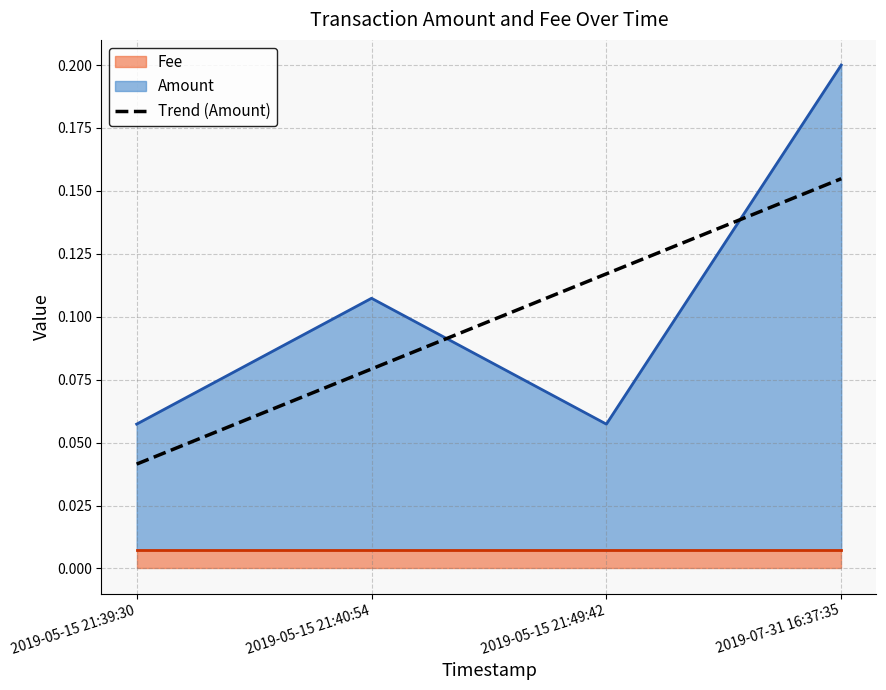

Is it true that Trend (Amount) equals 0.1 at 2019-05-15 21:39:30?

False